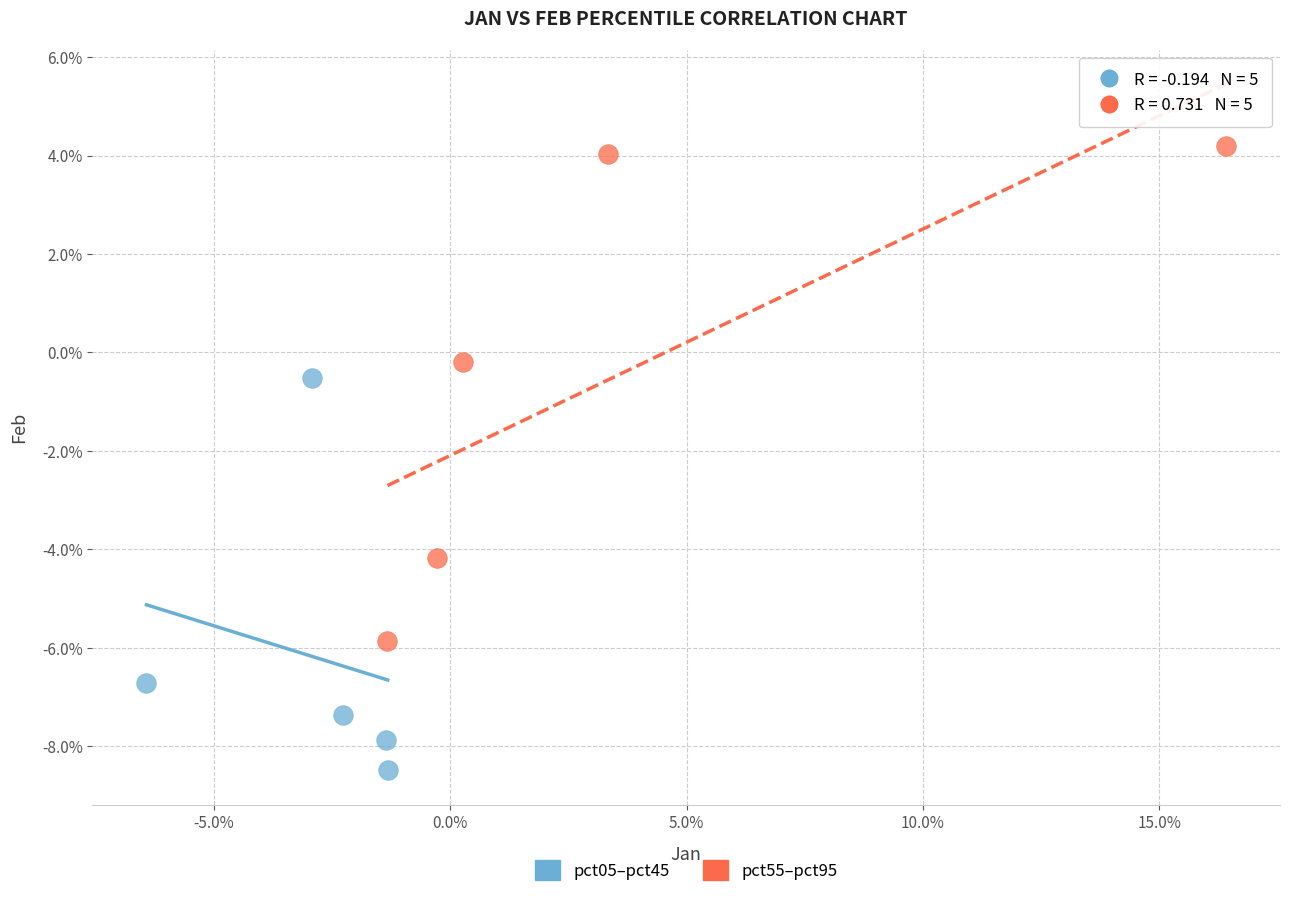

Which series contains the lowest Y value?

pct05–pct45